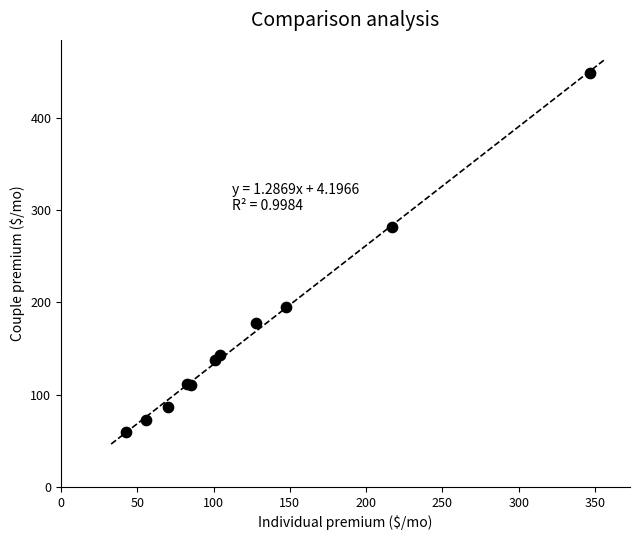

What Y value in the scatter plot is closest to 254?

282.0